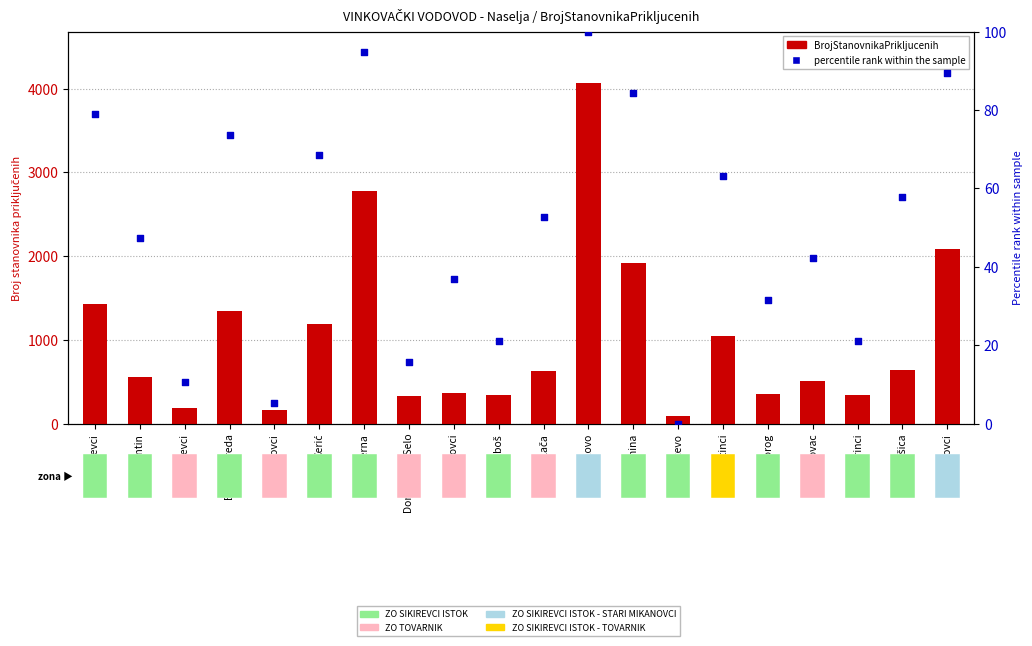

What is the change in value from Antin to Apševci?

-36.8